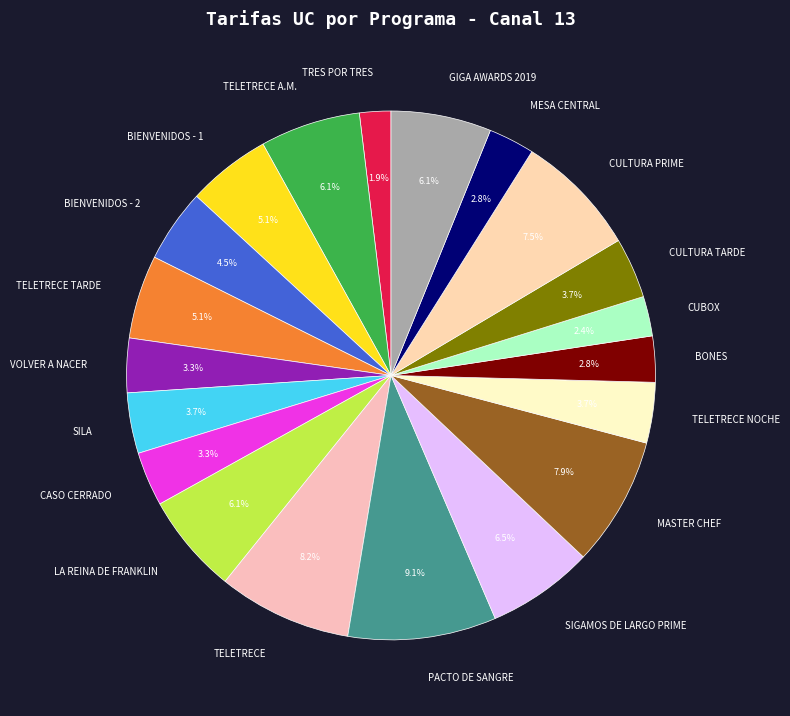

Does CULTURA PRIME represent more than half of the total?

No